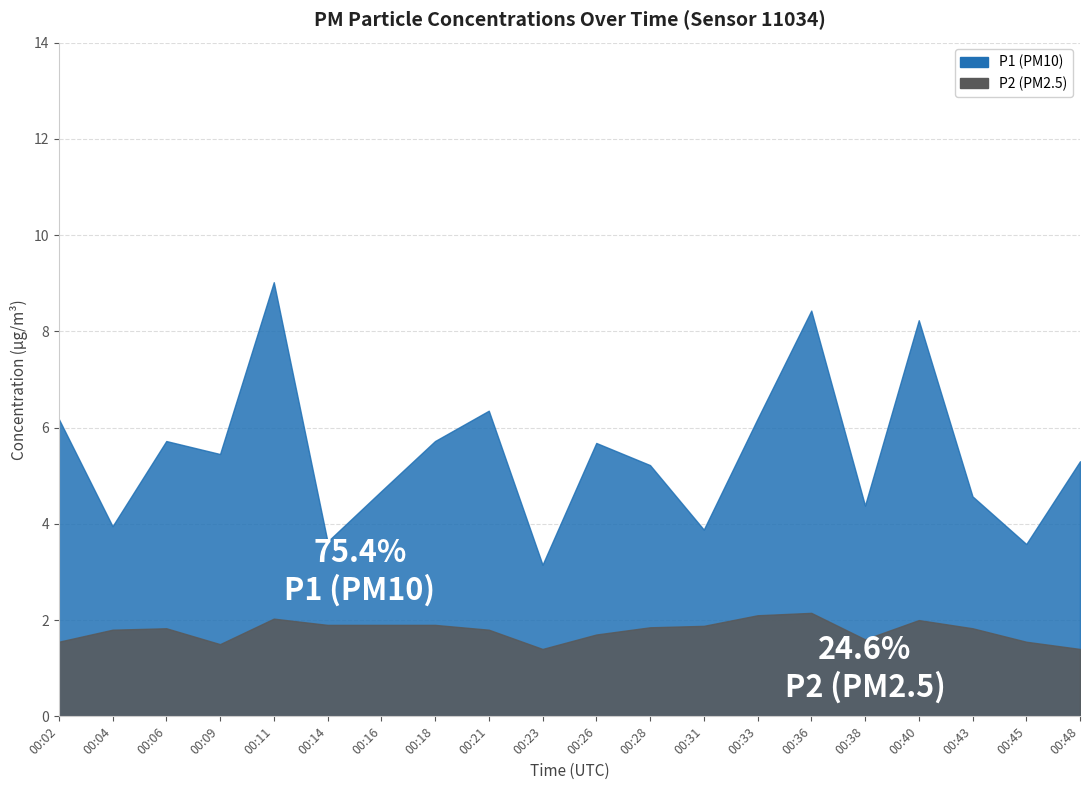

What is the sum of all P1 values?

109.3